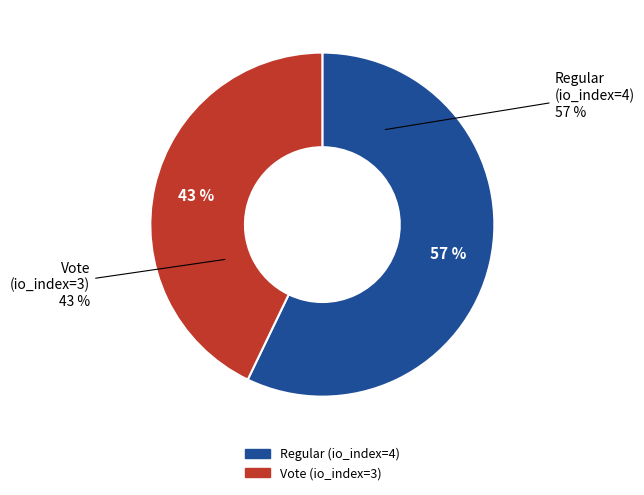

True or false: Regular (io_index=4) accounts for 67% of the total.

False